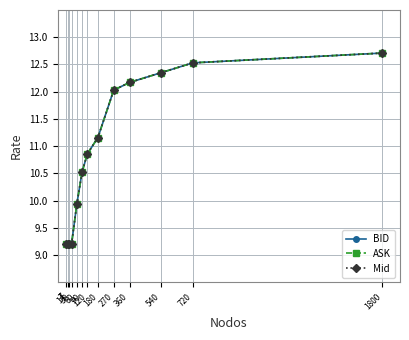

True or false: BID has more than 2 interior local peaks.

False